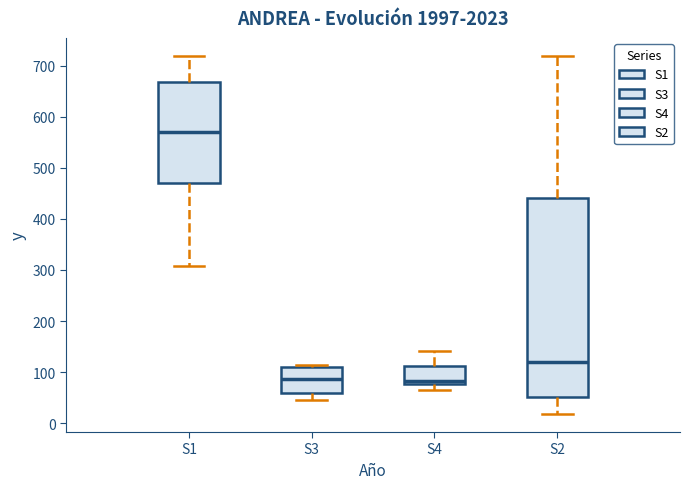

Which box has the highest median line?

S1